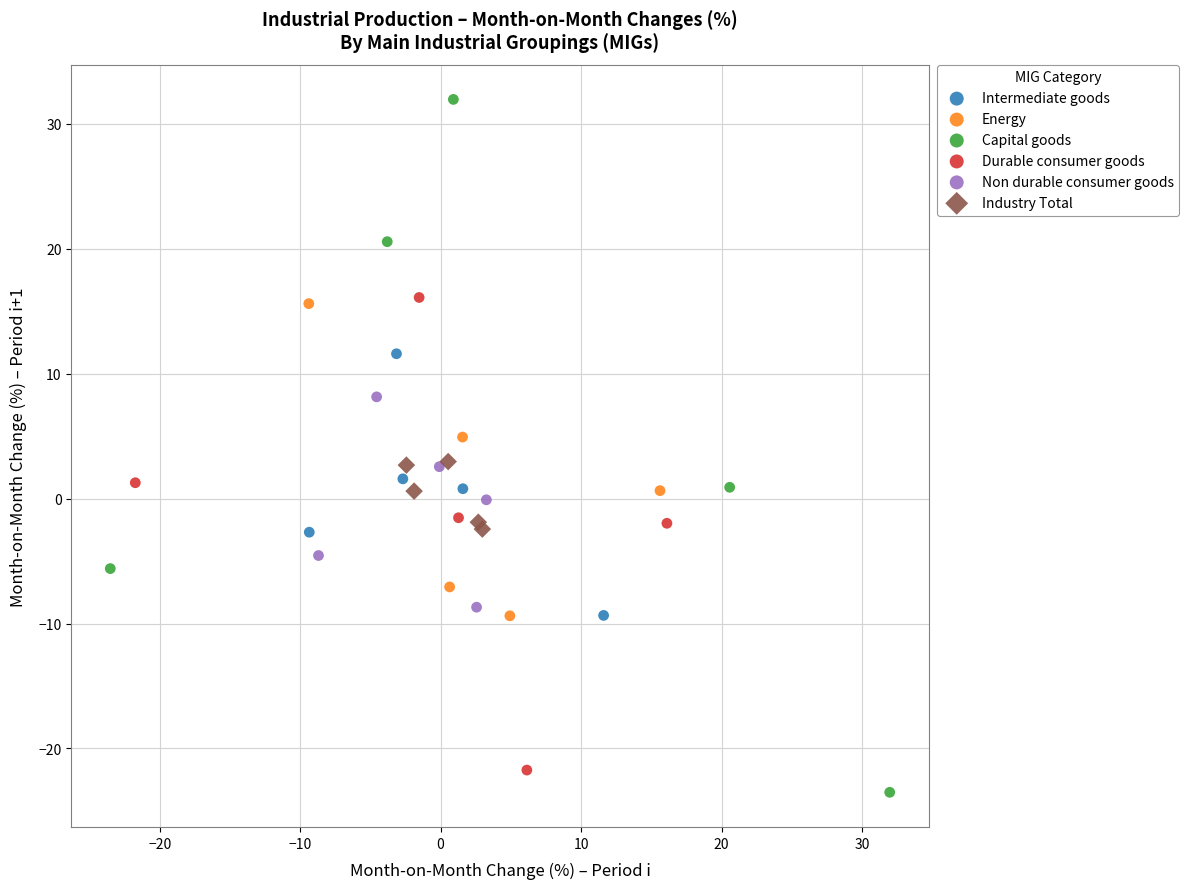

Which series has the widest spread of Y values?

Capital goods